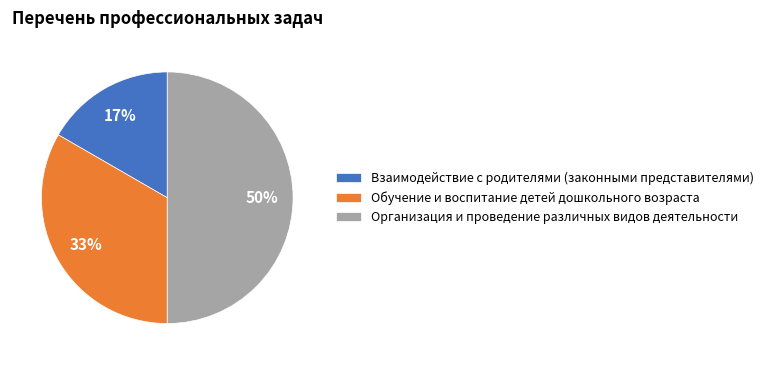

To the nearest percent, what is the average slice percentage?

33%